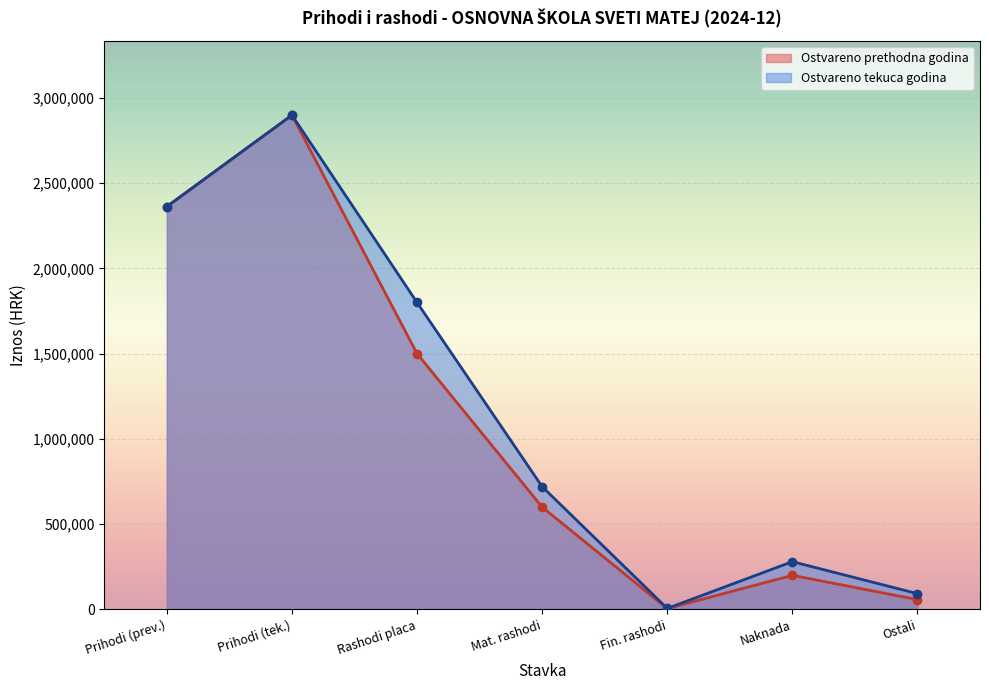

At which category is the sum across all series the highest?

Prihodi (tek.)